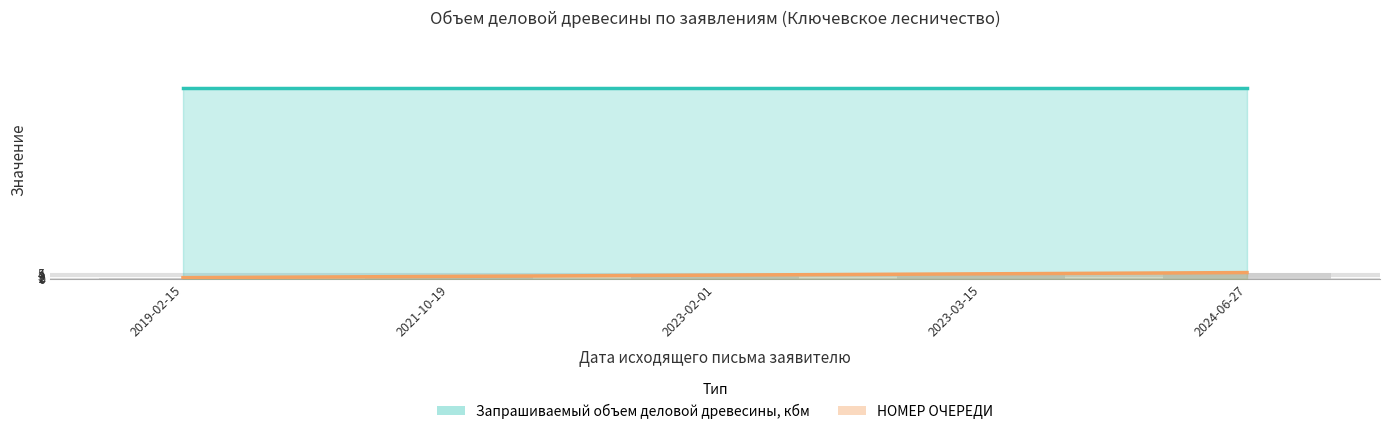

Reading left to right, transcribe all the data shown in this chart.

Запрашиваемый объем деловой древесины, кбм: 2019-02-15=150	2021-10-19=150	2023-02-01=150	2023-03-15=150	2024-06-27=150
НОМЕР ОЧЕРЕДИ: 2019-02-15=1	2021-10-19=2	2023-02-01=3	2023-03-15=4	2024-06-27=5